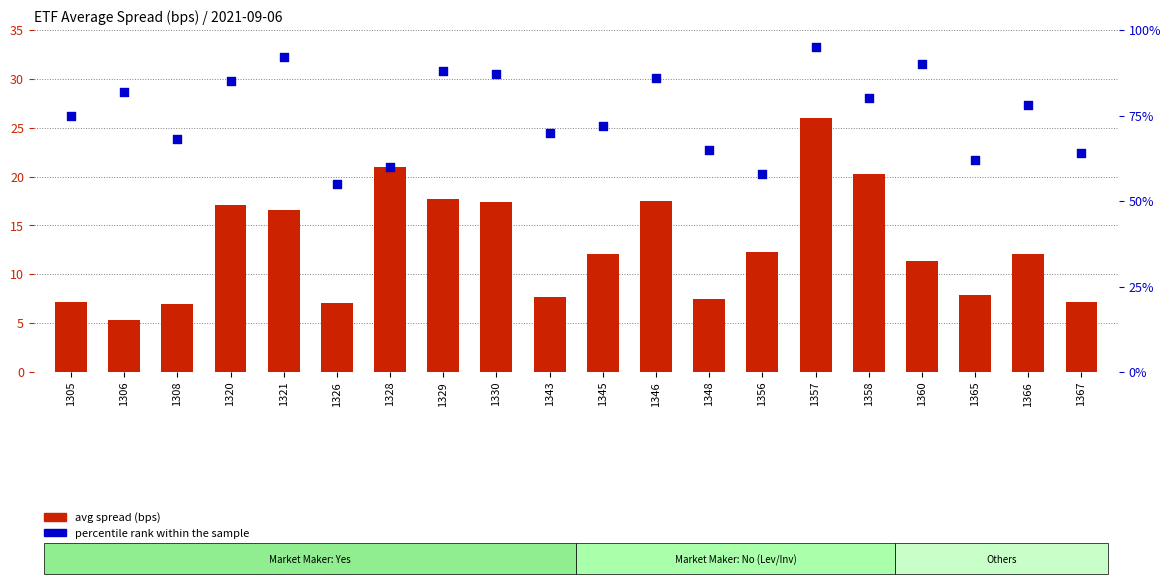

Is the value of percentile rank within the sample at 1320 greater than the value of avg spread (bps) at 1365?

Yes